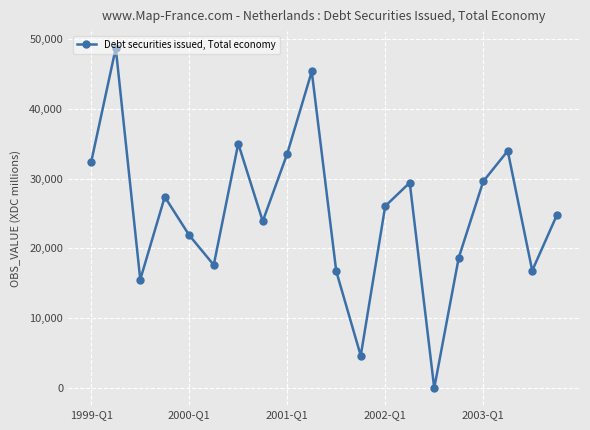

What is the difference between the maximum and minimum values?

48731